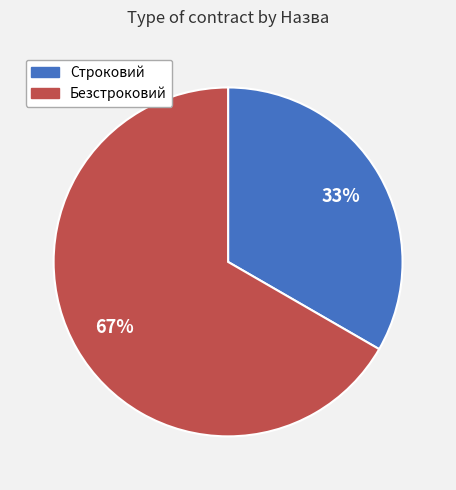

The Безстроковий slice represents 61% of the pie. True or false?

False